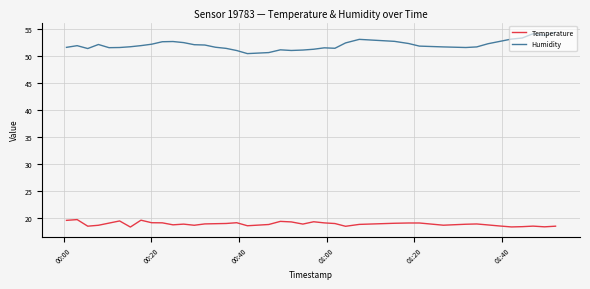

Which series has the widest spread of values?

Humidity